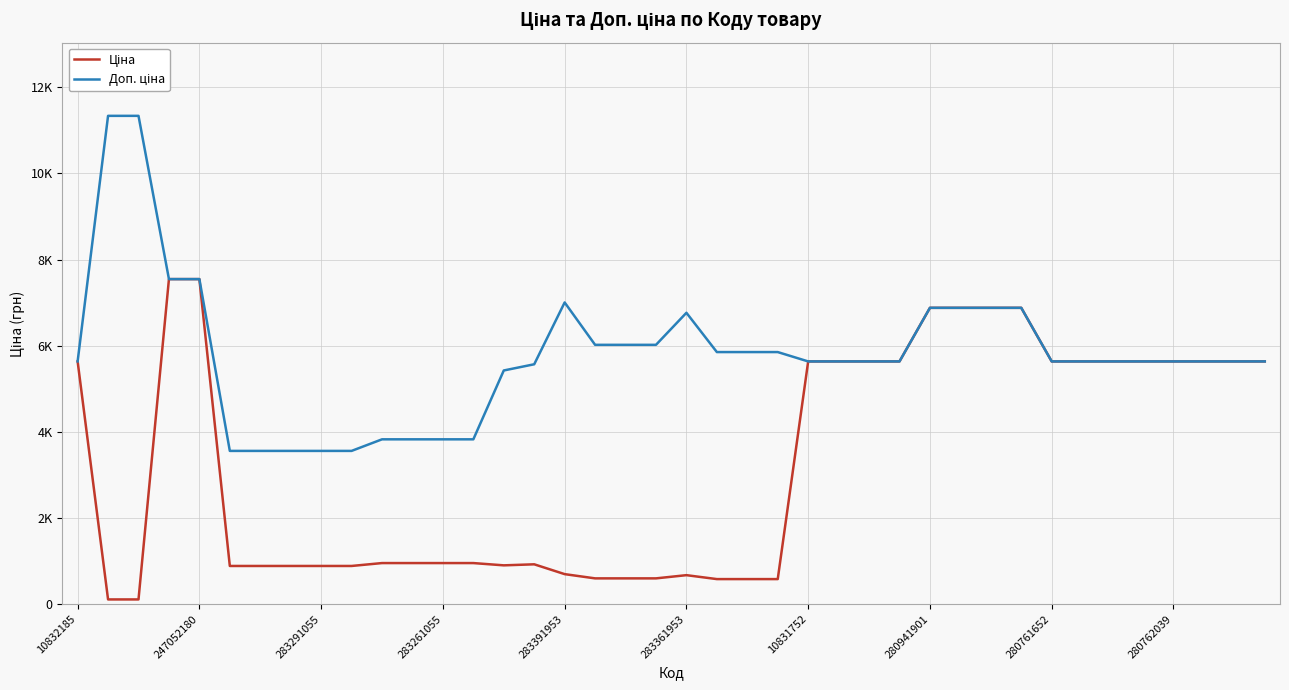

Does the chart display data point markers on the line(s)?

No